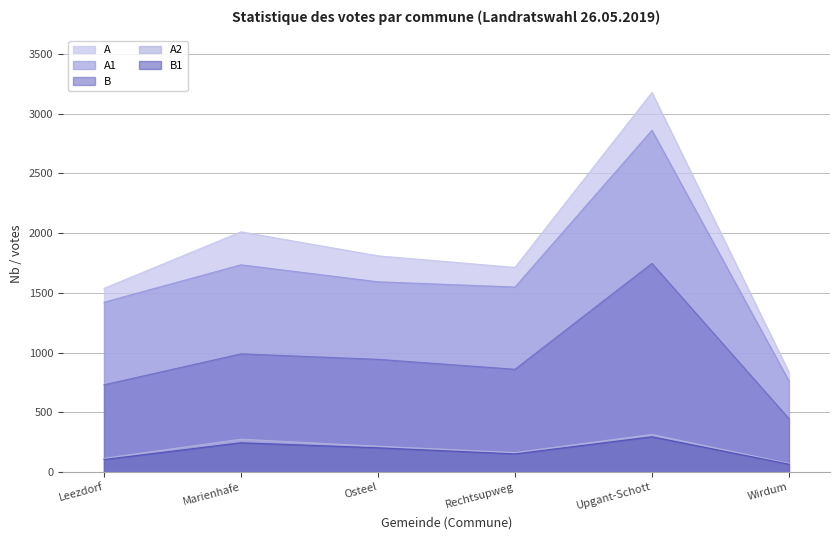

The value of B at Leezdorf is 731. True or false?

True